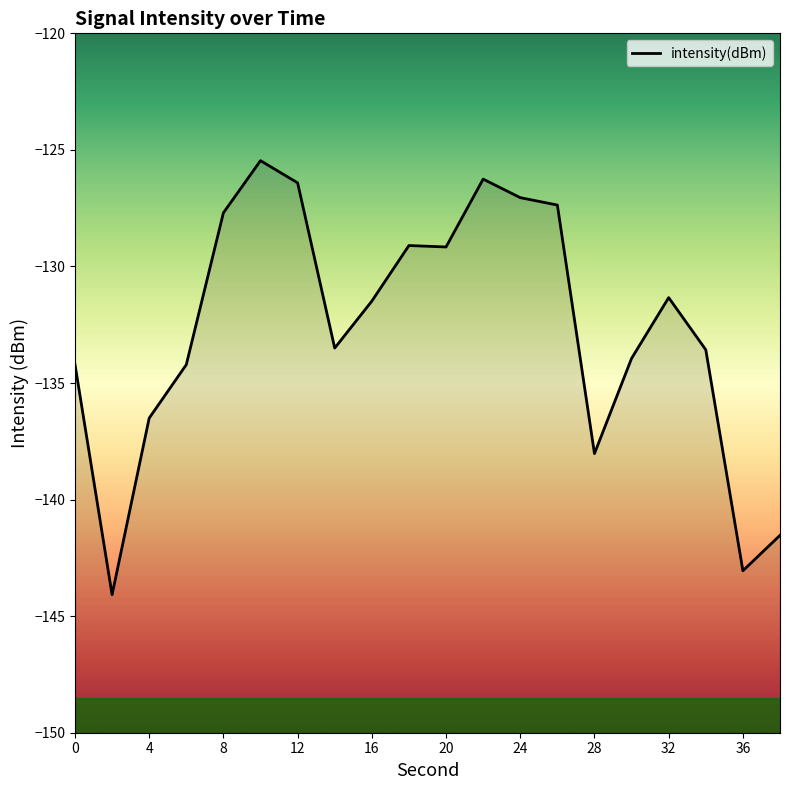

At which category does the data reach its first local peak?

10